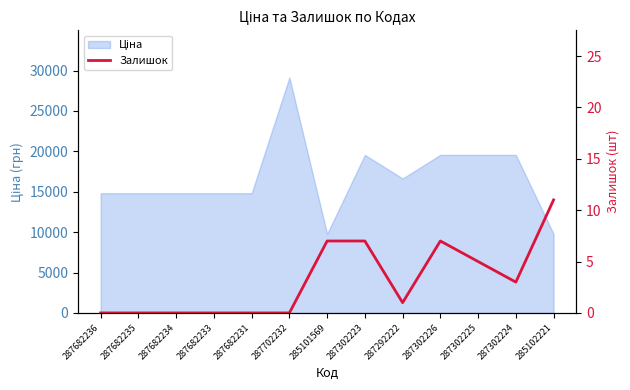

Reading right to left, extract all data points from this chart.

285102221=11	287302224=3	287302225=5	287302226=7	287292222=1	287302223=7	285101569=7	287702232=0	287682231=0	287682233=0	287682234=0	287682235=0	287682236=0